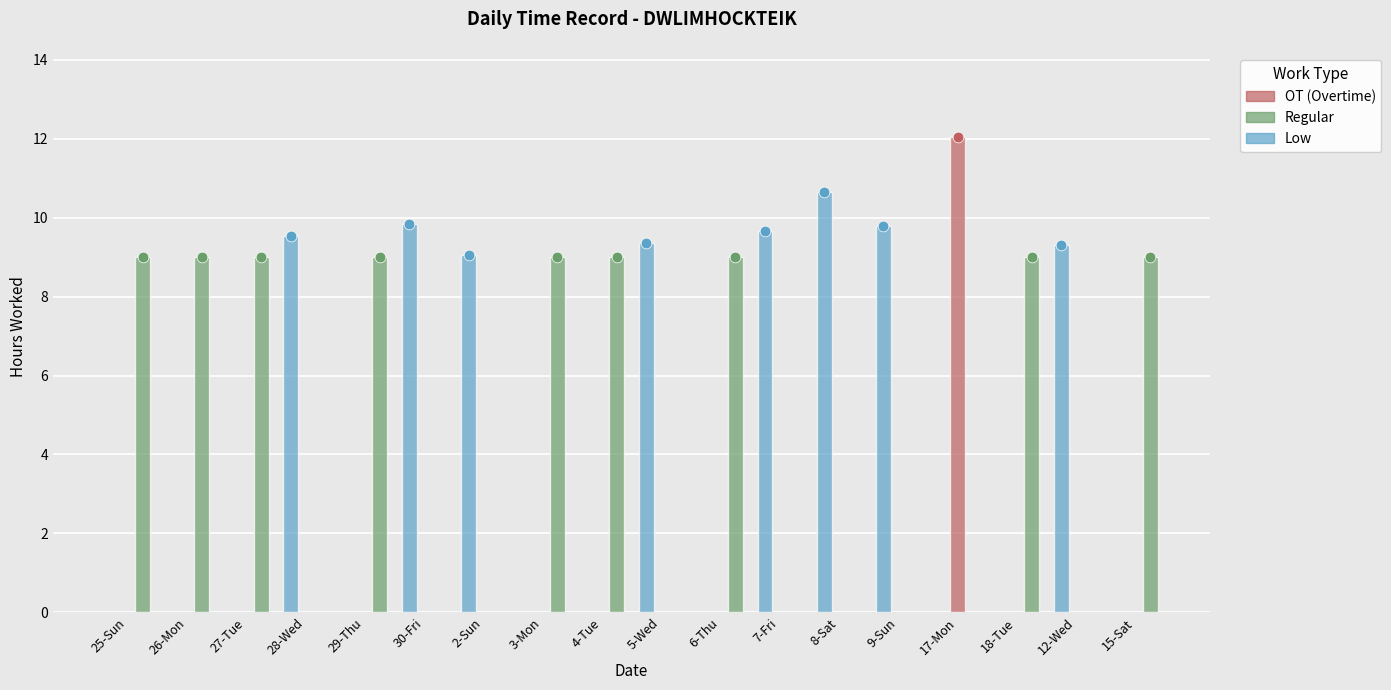

What is the total value across all series at 12-Wed?

9.3